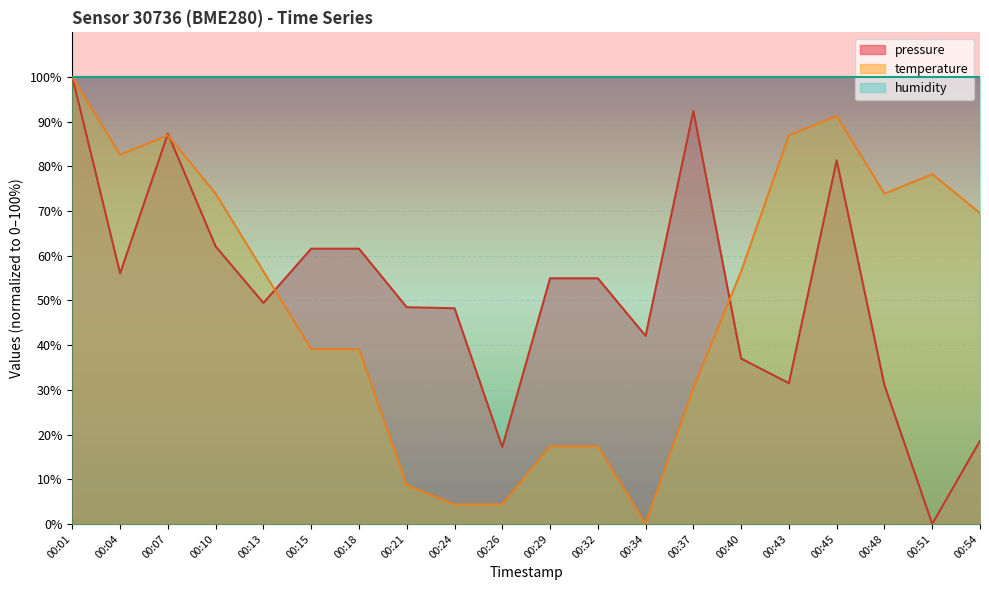

Which series ends up on top after the final intersection of temperature and pressure?

temperature